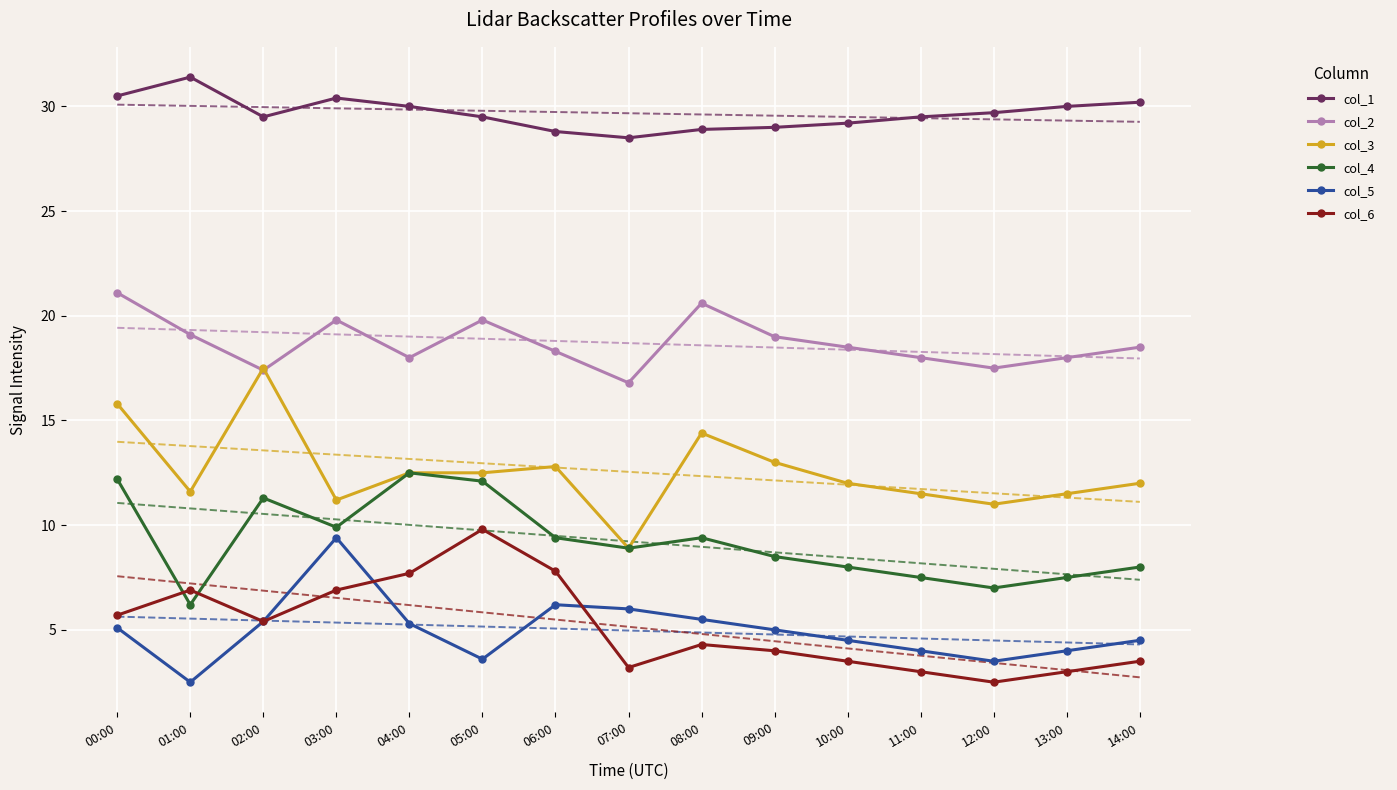

At which label does col_1 first exceed 29?

00:00